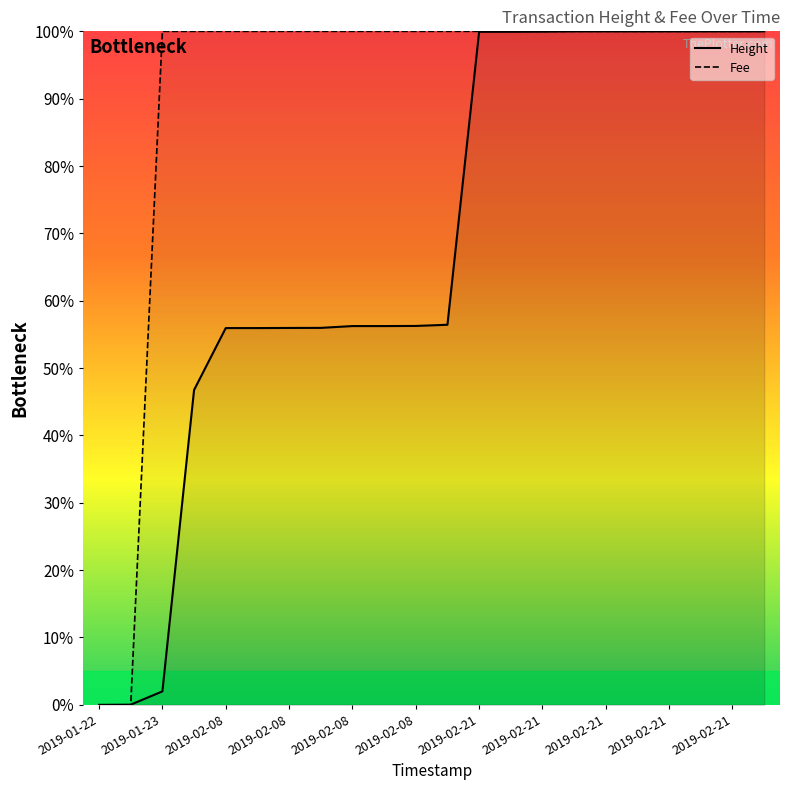

How many lines are shown in the chart?

2